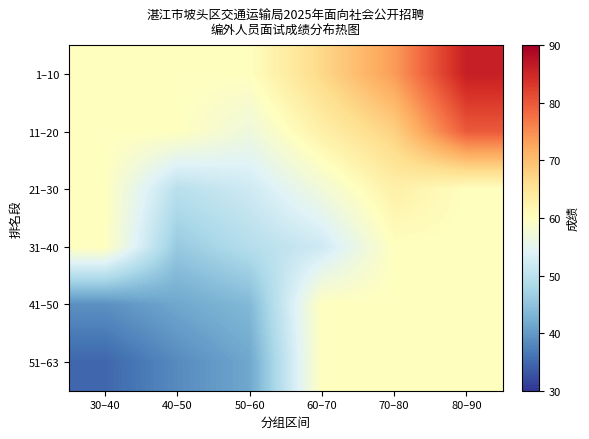

Which has a higher value, 80–90 or 60–70?

80–90